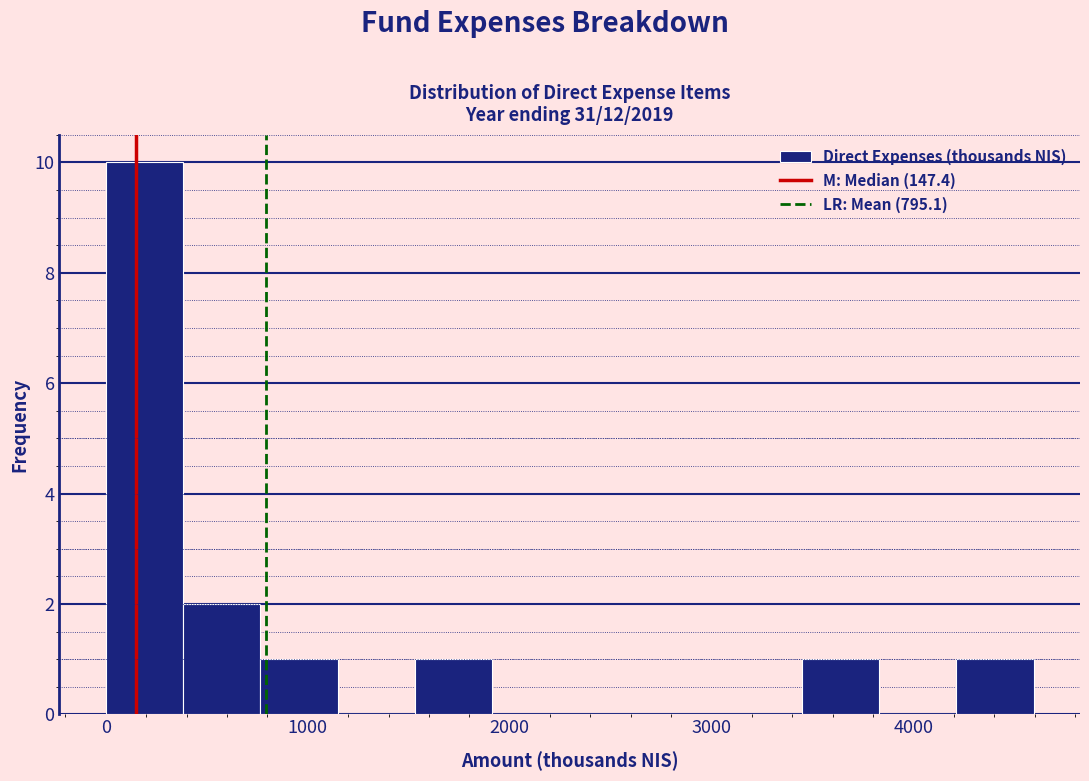

Read against the x-axis, roughly where is the centre of the tallest bar?

200